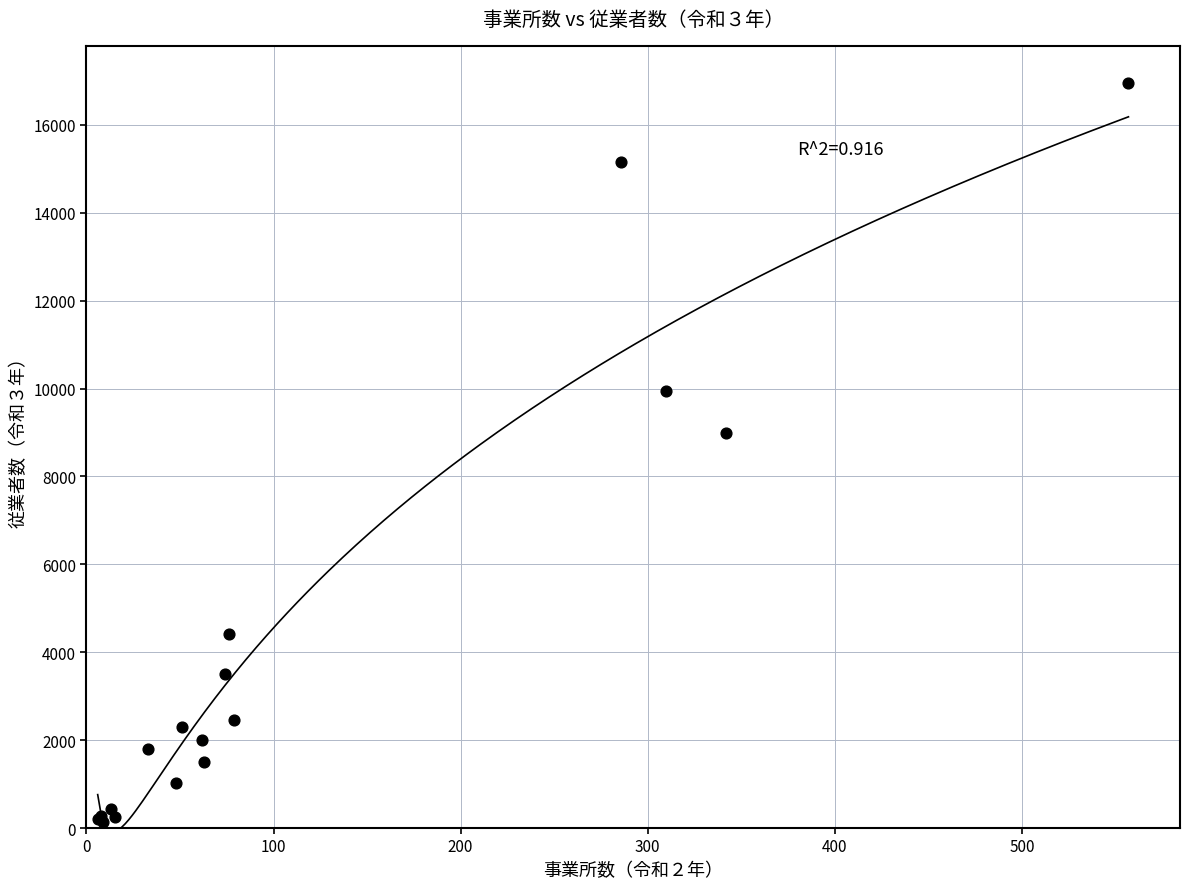

What Y value in the scatter plot is closest to 8545?

8999